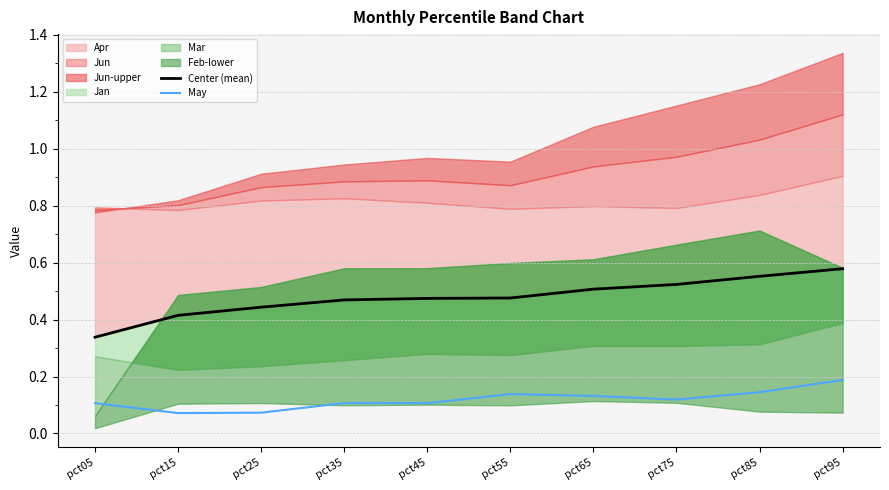

Rank the series by their average value, from lowest to highest.

May, Center (mean)